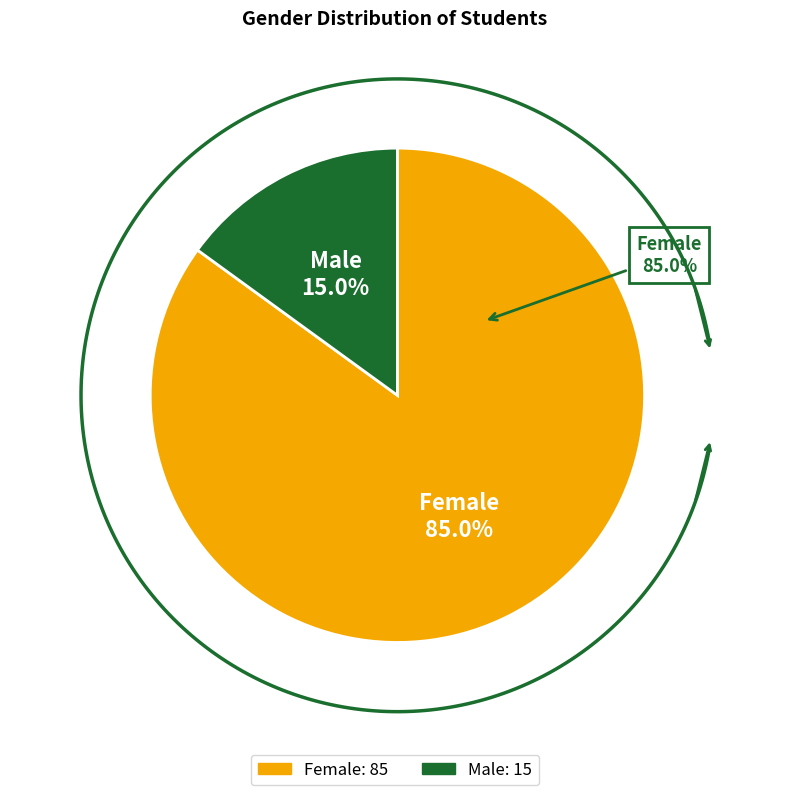

What percentage do Male and Female together represent?

100.0%